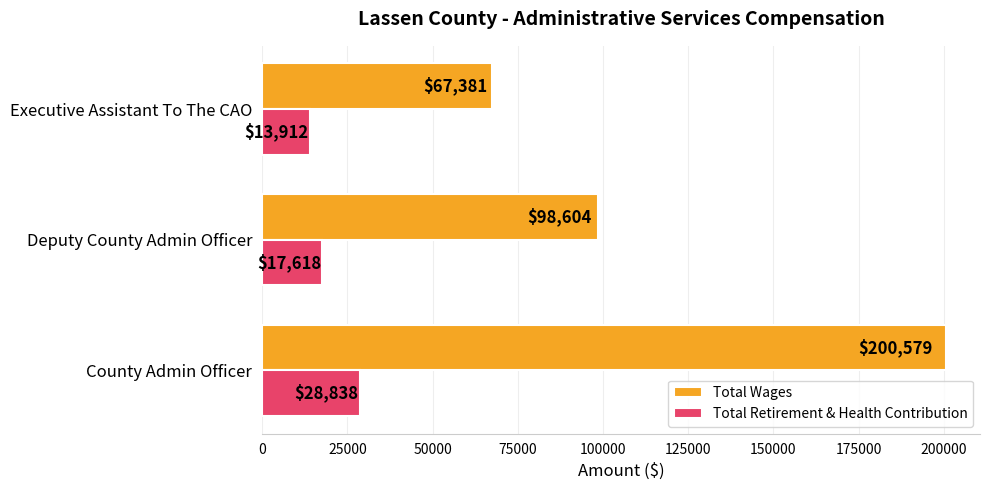

List the series in order of their peak value, highest first.

Total Wages, Total Retirement & Health Contribution